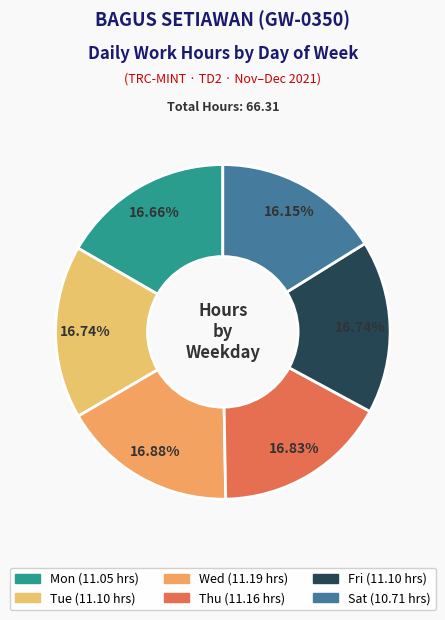

What is the largest slice in the pie chart?

Wed